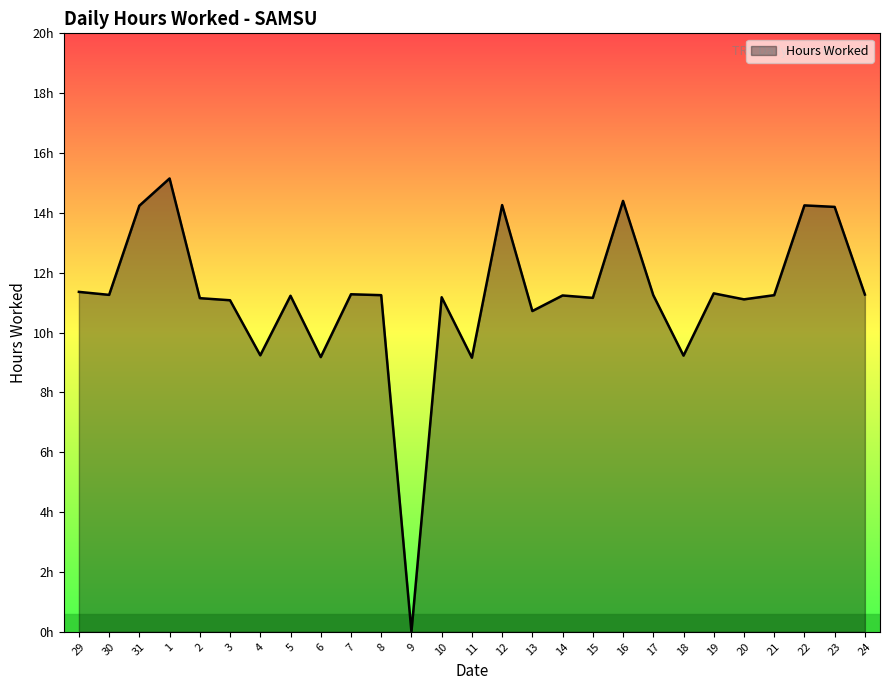

Reading left to right, extract all data points from this chart.

29=11.4	30=11.3	31=14.2	1=15.2	2=11.2	3=11.1	4=9.2	5=11.2	6=9.2	7=11.3	8=11.2	9=0.0	10=11.2	11=9.2	12=14.3	13=10.7	14=11.2	15=11.2	16=14.4	17=11.2	18=9.2	19=11.3	20=11.1	21=11.2	22=14.2	23=14.2	24=11.3